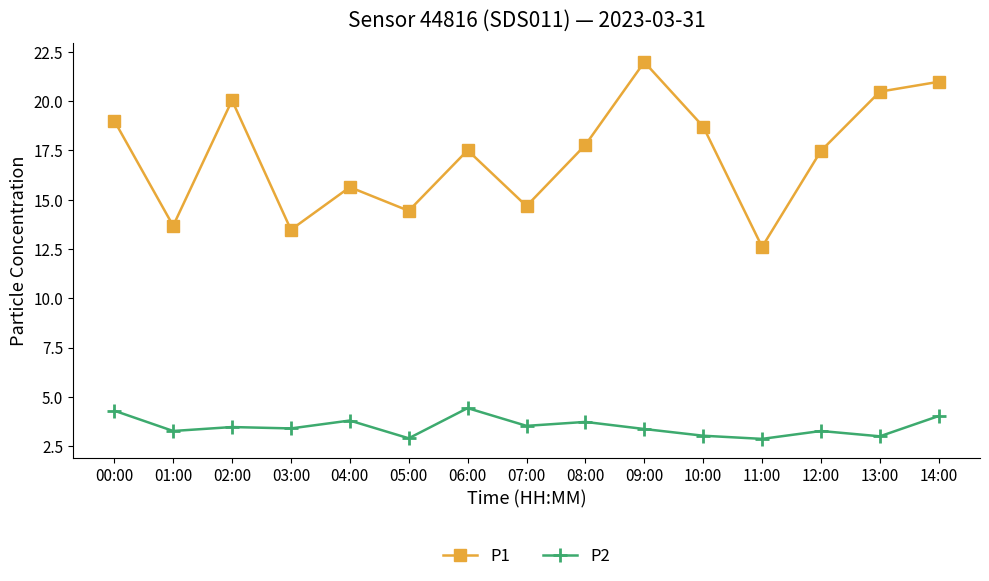

Rank the series at 09:00 from highest to lowest value.

P1, P2